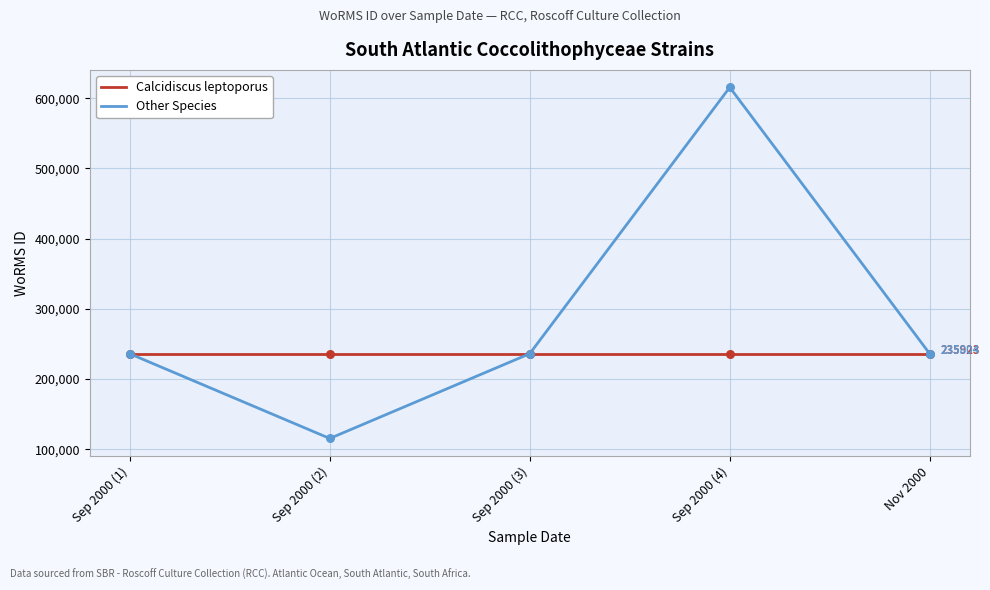

At which category is the sum across all series the highest?

Sep 2000 (4)